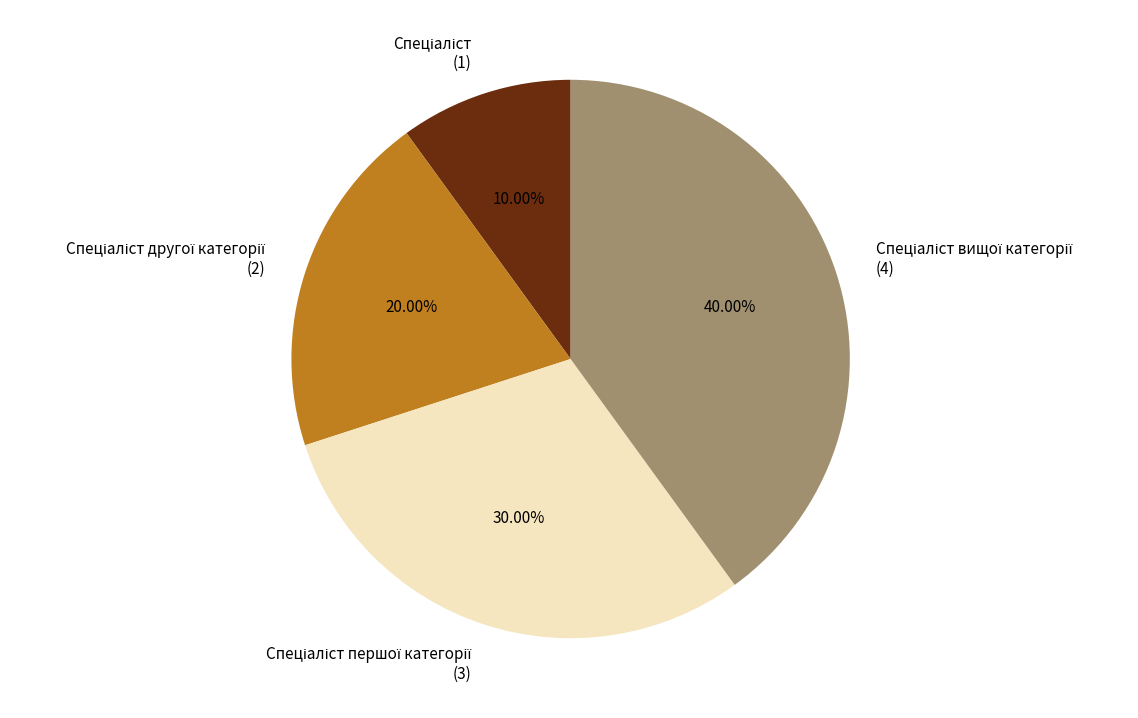

How many segments does this pie chart have?

4